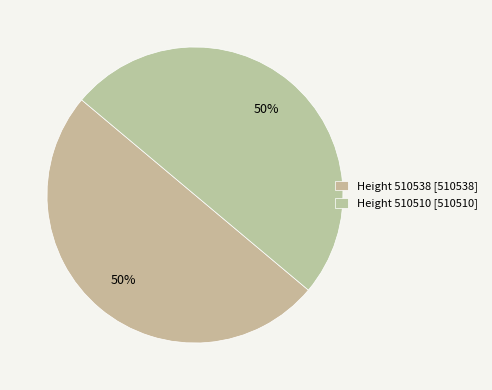

How many slices are in this pie chart?

2